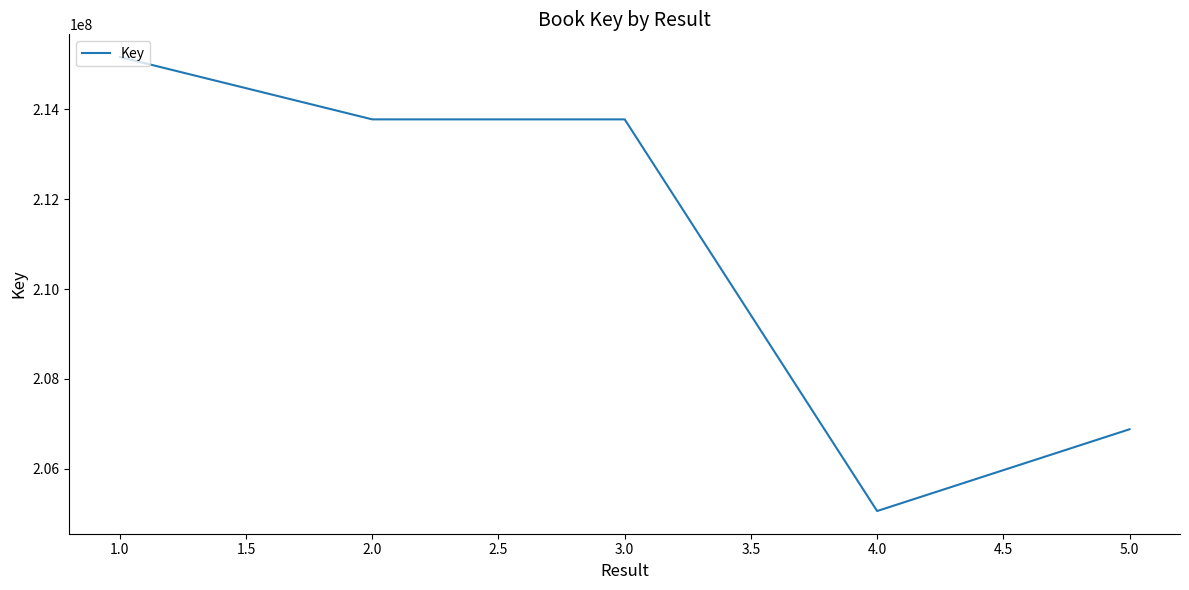

Which label corresponds to the largest value in the chart?

1.0